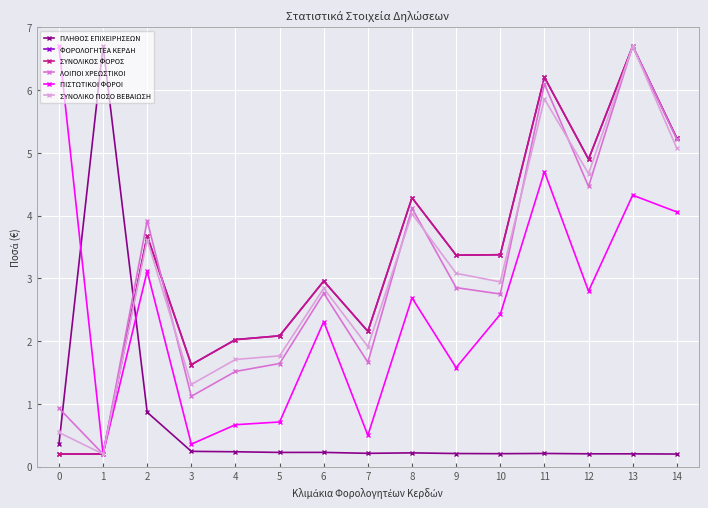

What is the value of the ΣΥΝΟΛΙΚΟΣ ΦΟΡΟΣ point at the 4th from the left?

1.6